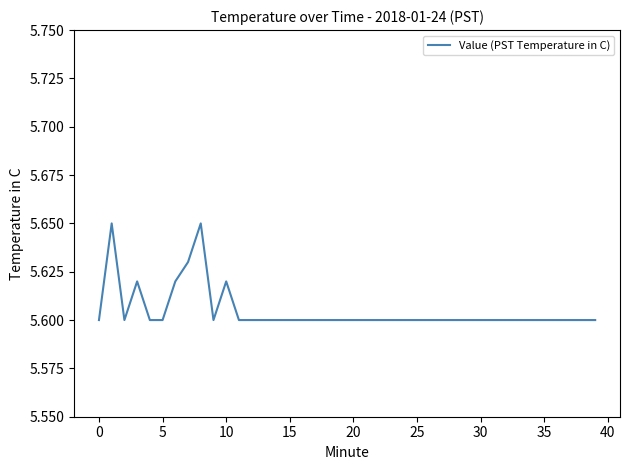

Does the chart display data point markers on the line(s)?

No